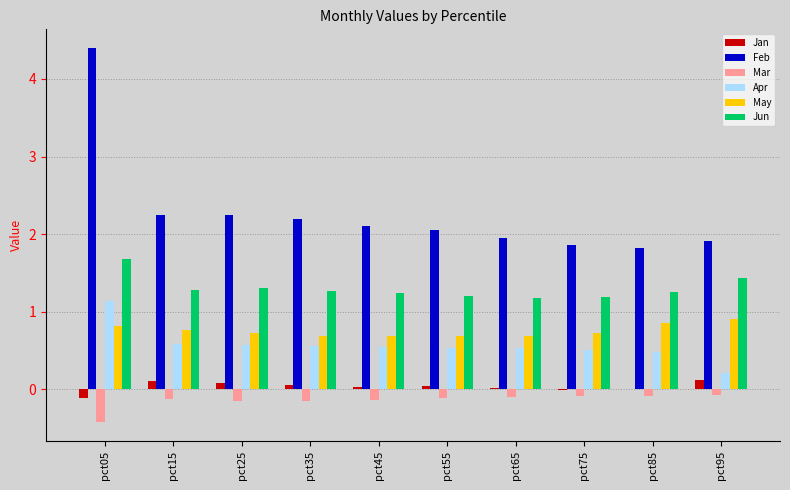

What value does the Apr series have at pct35?

0.6